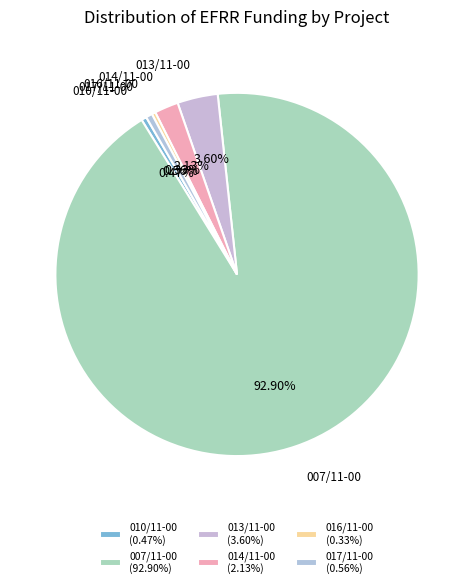

Is there any slice that represents more than half of the pie?

Yes